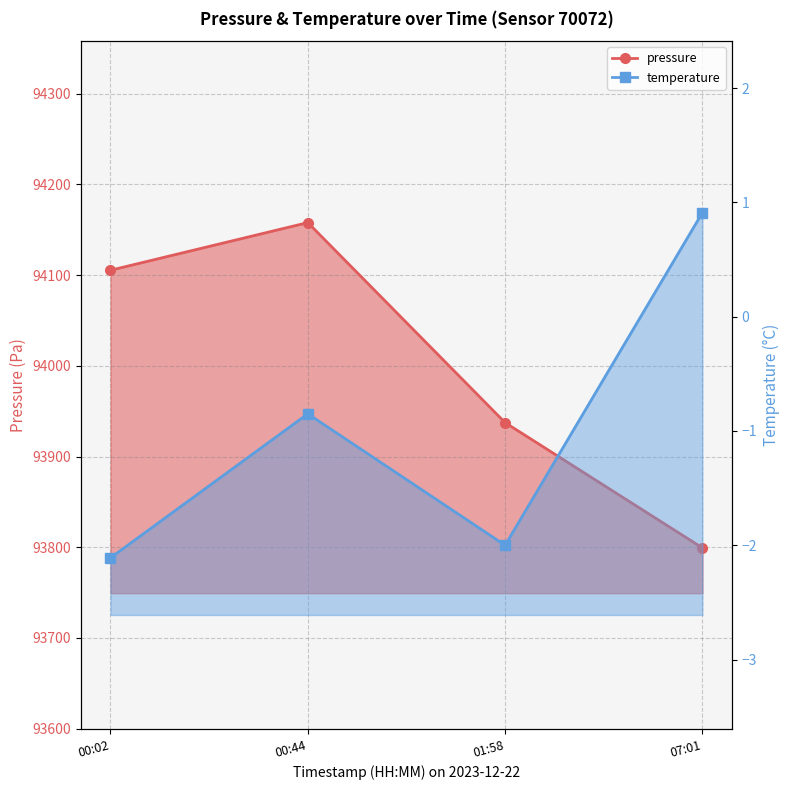

Which series changed the most between 00:02 and 07:01?

pressure